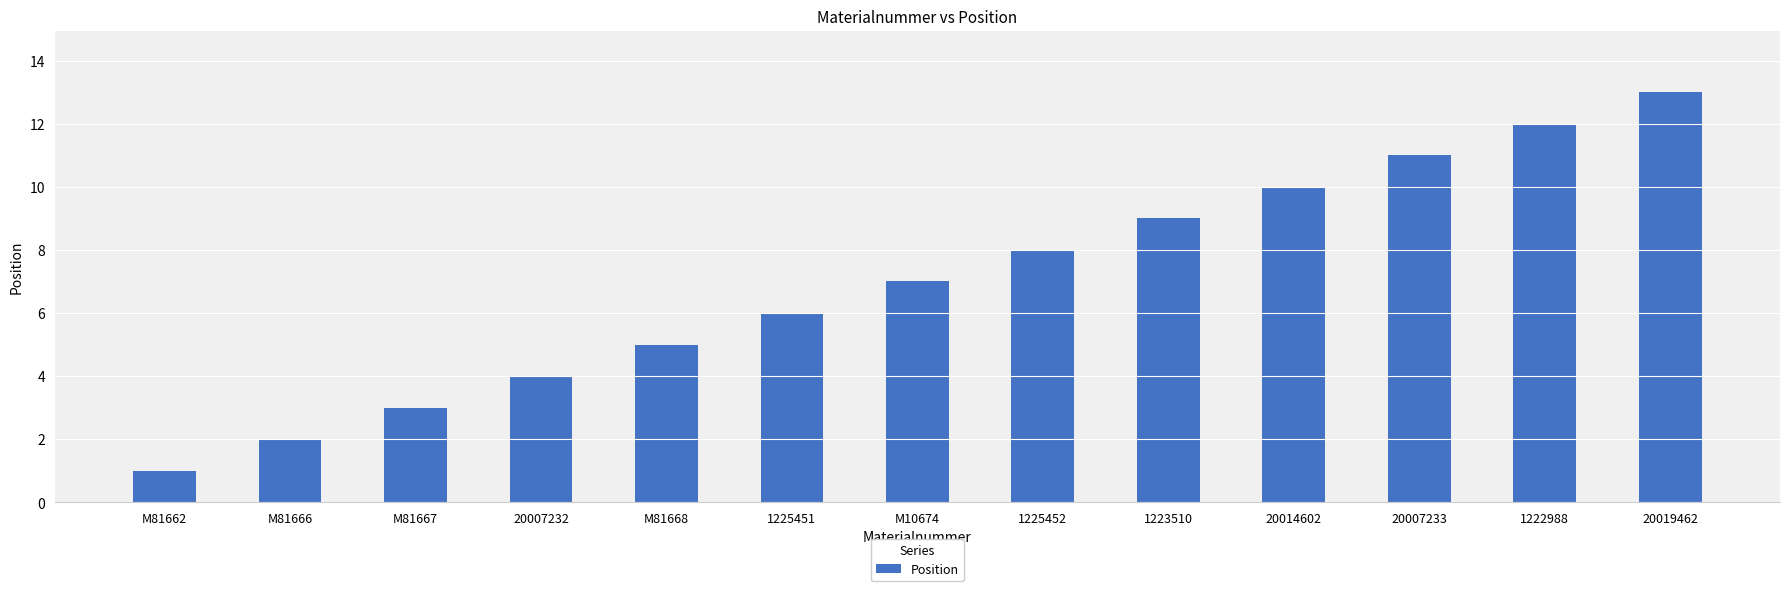

What is the change in value from M81666 to M10674?

+5